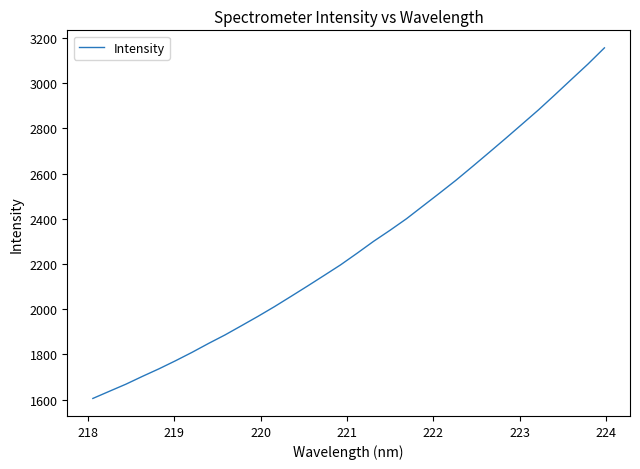

What is the maximum value shown in the chart?

3156.7